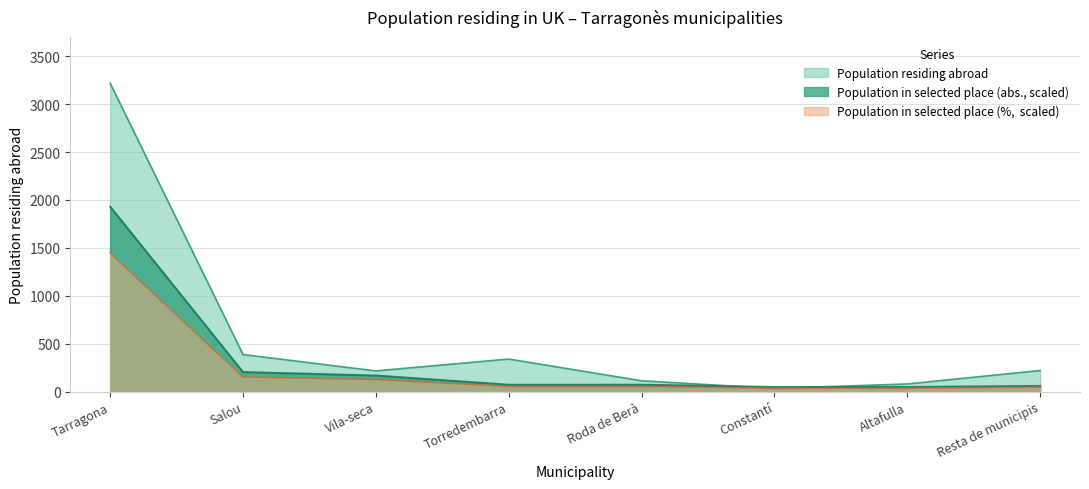

What is the greatest value displayed?

3218.0